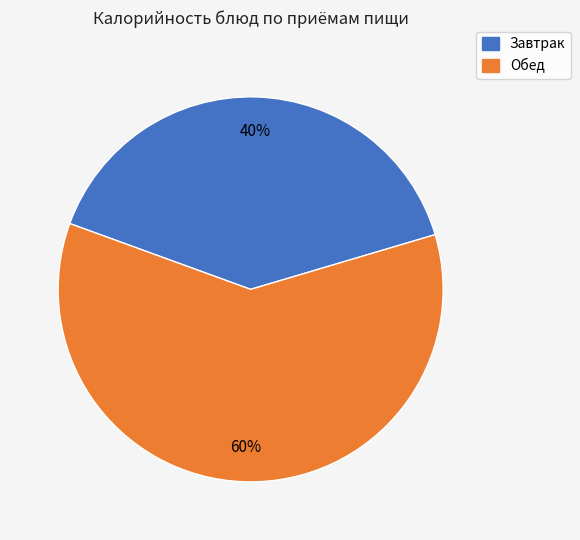

To the nearest percent, what is the average slice percentage?

50%